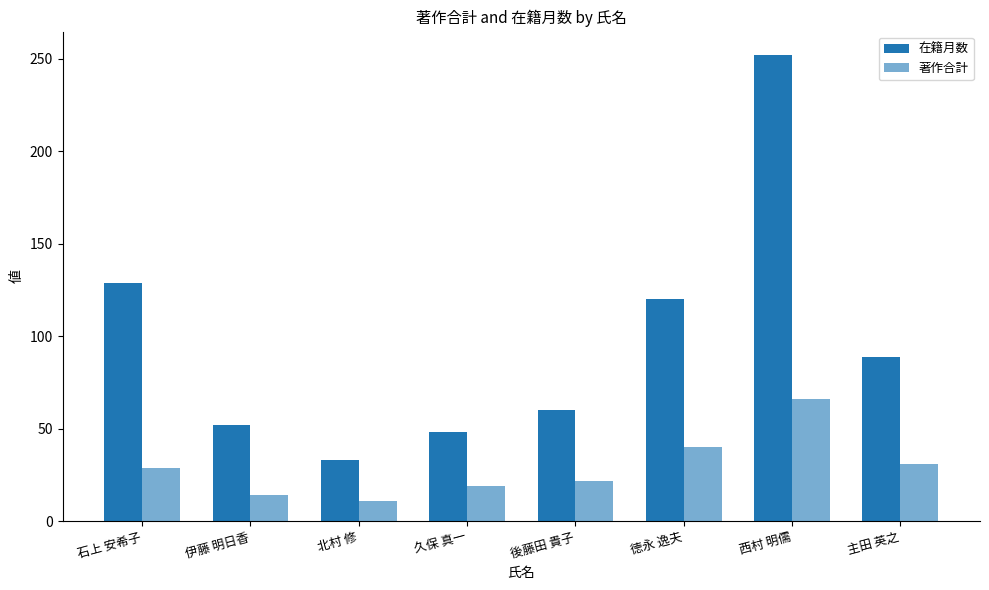

How many values in the 著作合計 series are below 29?

4